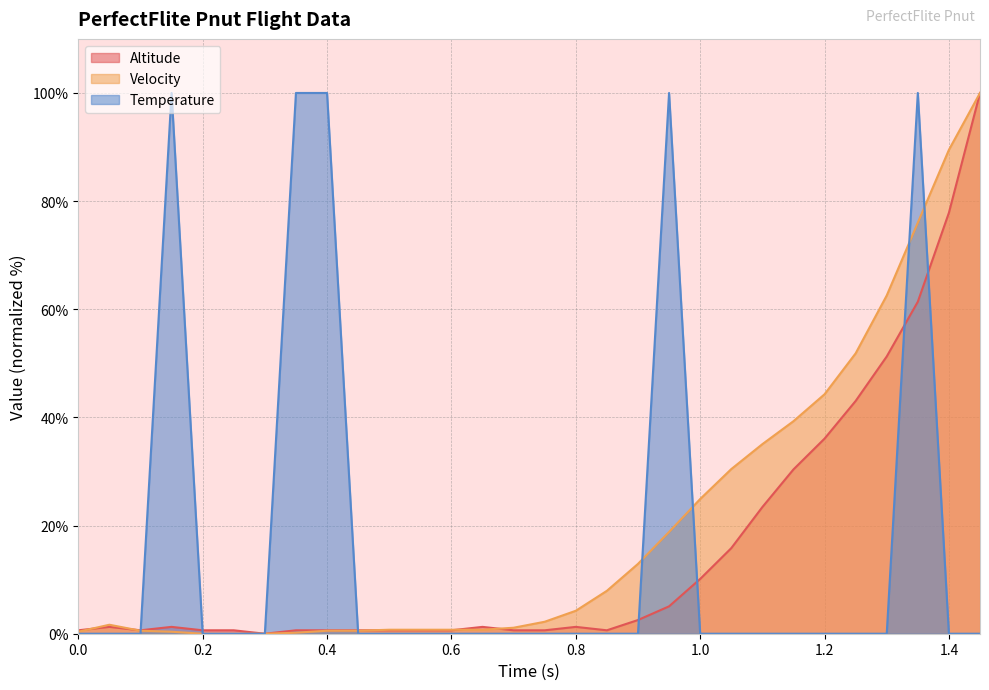

The Velocity series shows 1.7 at 0.05. True or false?

True